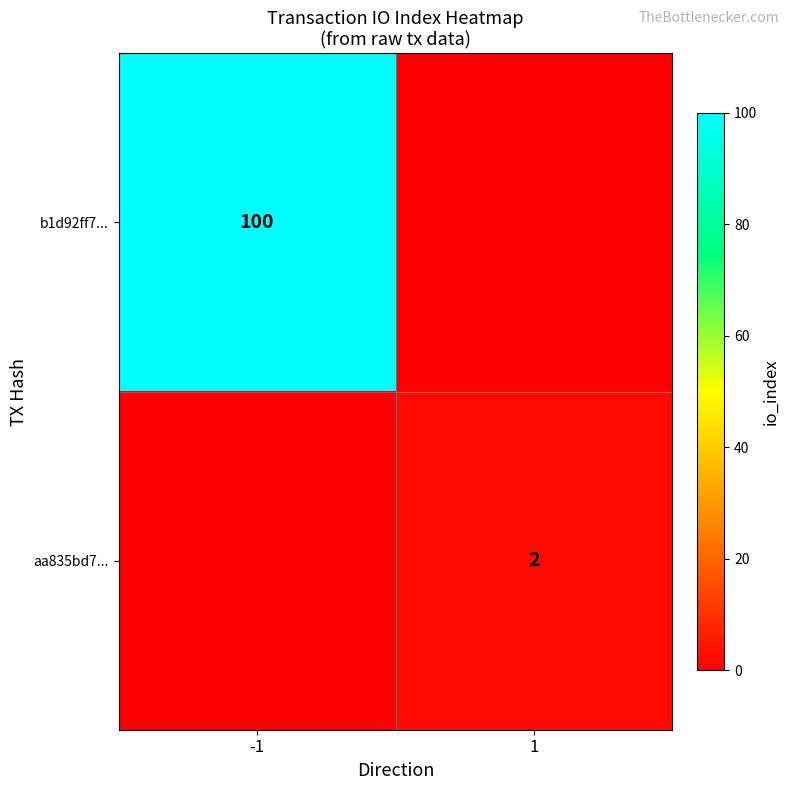

The value of b1d92ff7... at -1 is 53. True or false?

False